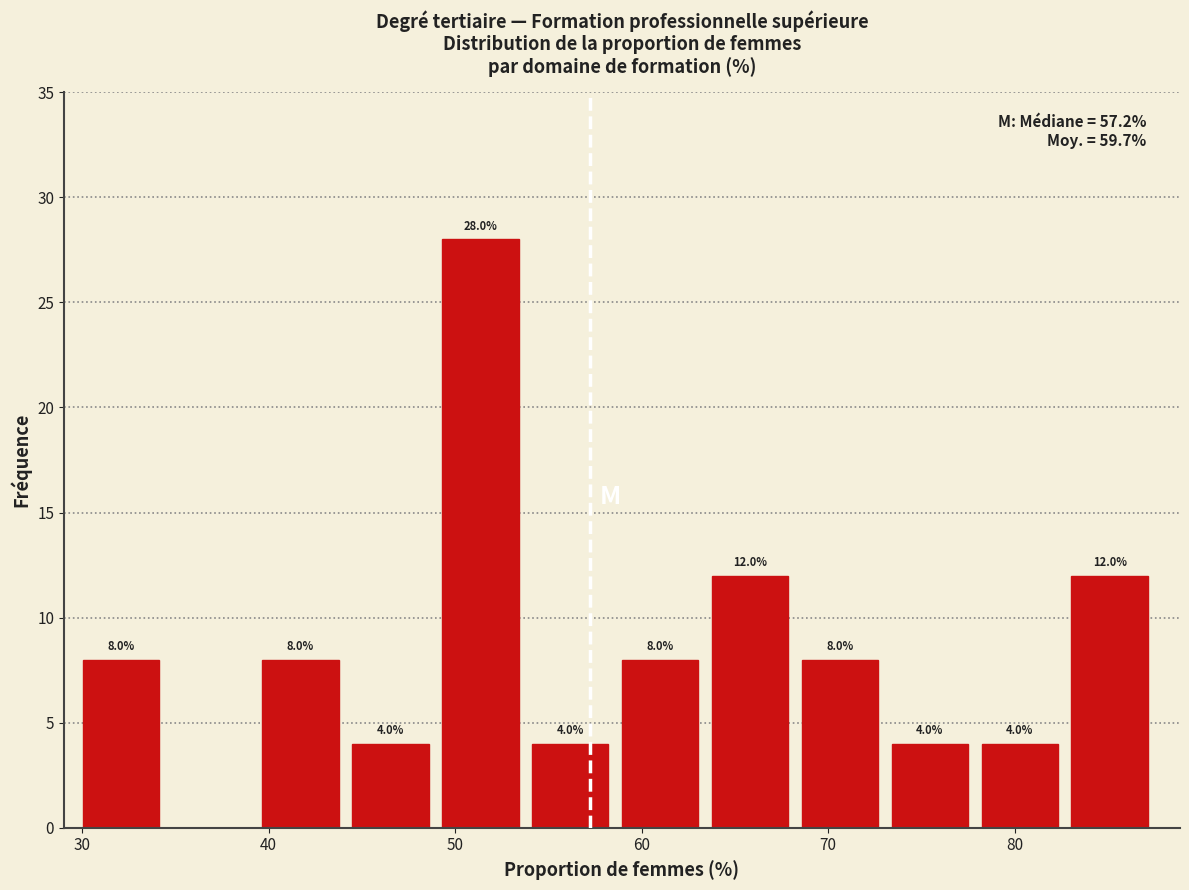

Which range on the x-axis has the tallest bar?

49 to 54